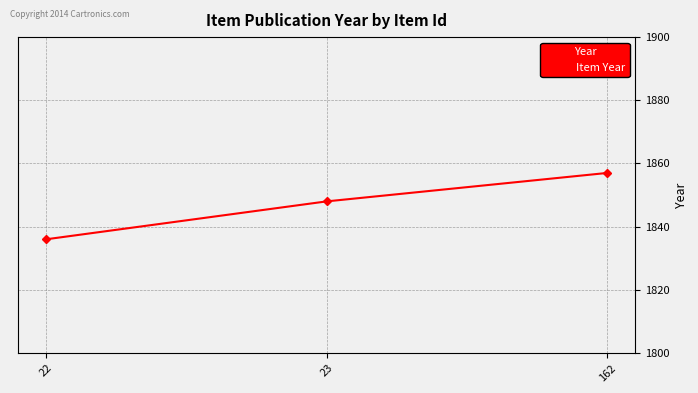

What is the ratio of the value at 23 to the value at 22?

1.0